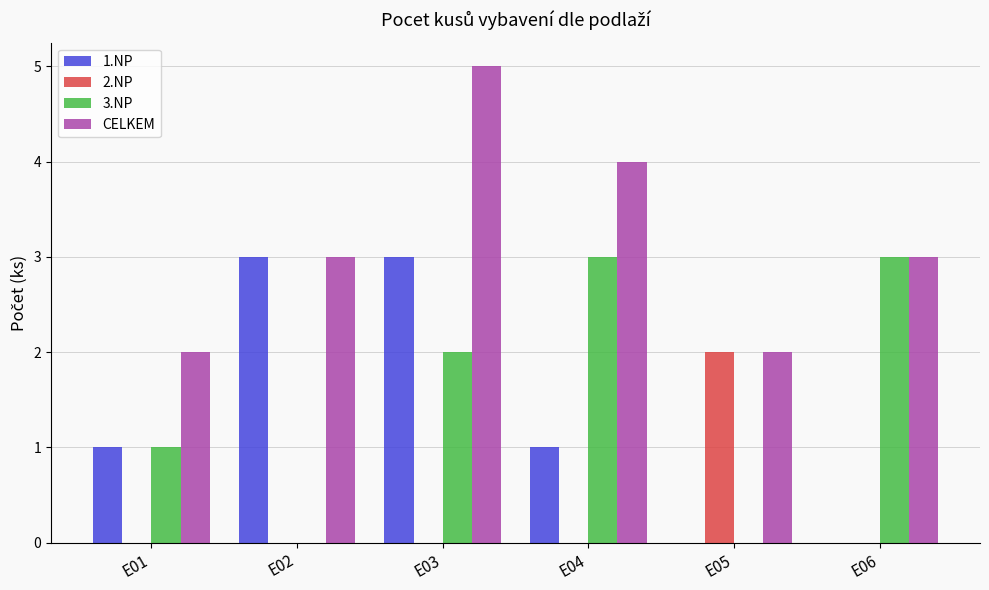

Which series changed the most between E02 and E04?

3.NP